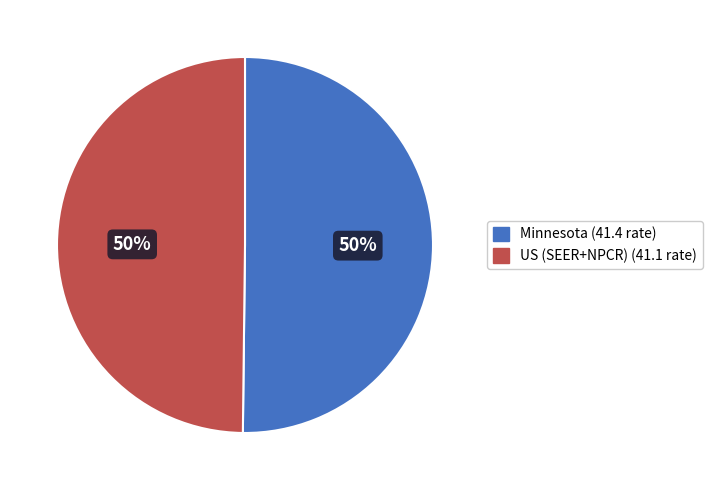

What is the ratio of the value at US (SEER+NPCR) (41.1 rate) to the value at Minnesota (41.4 rate)?

1.0